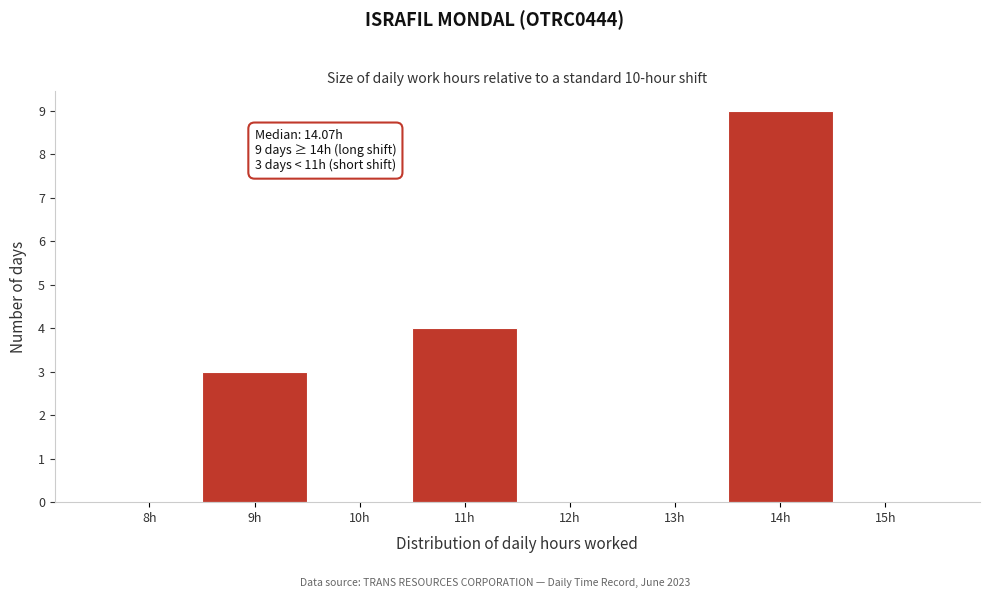

Reading left to right, extract all data points from this chart.

8h=0	9h=3	10h=0	11h=4	12h=0	13h=0	14h=9	15h=0